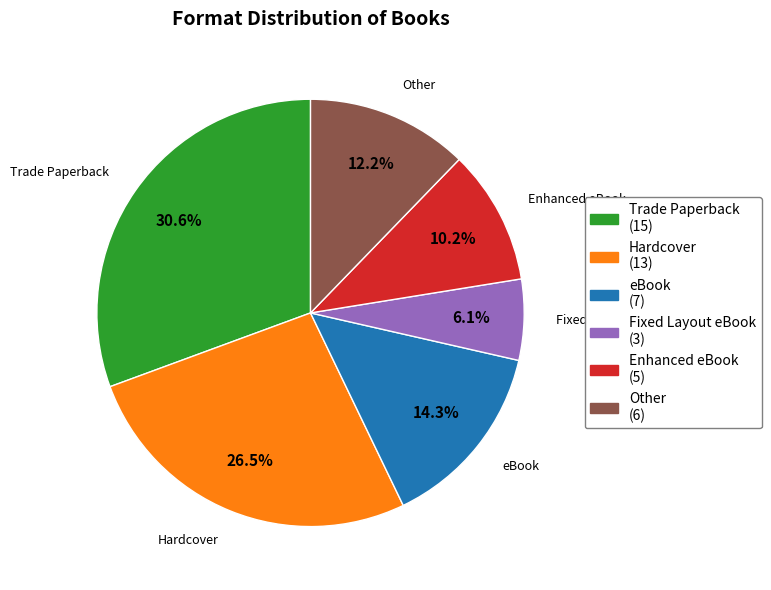

To the nearest percent, what percentage of the pie is Trade Paperback?

31%